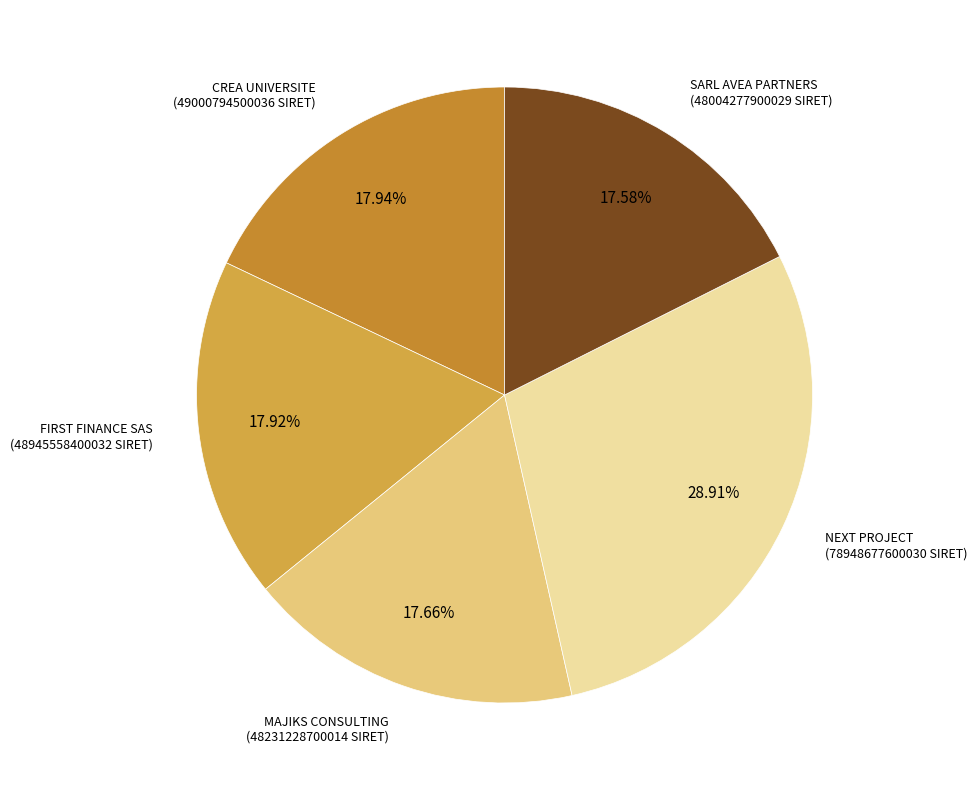

To the nearest percent, what portion does MAJIKS CONSULTING represent?

18%